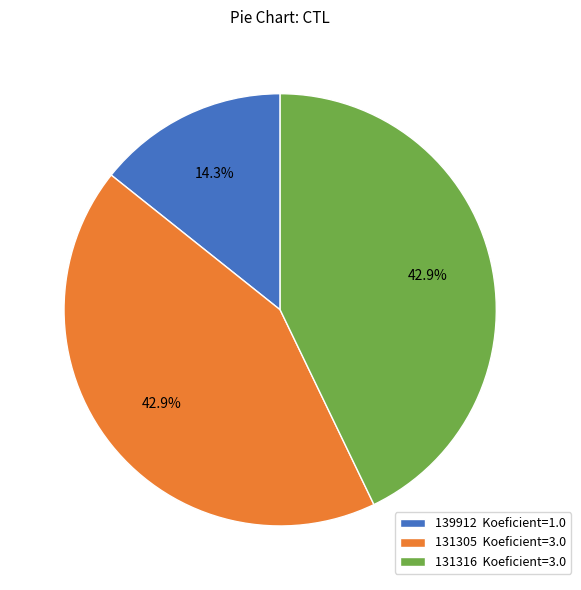

How much of the chart is everything except 139912 Koeficient=1.0?

85.7%